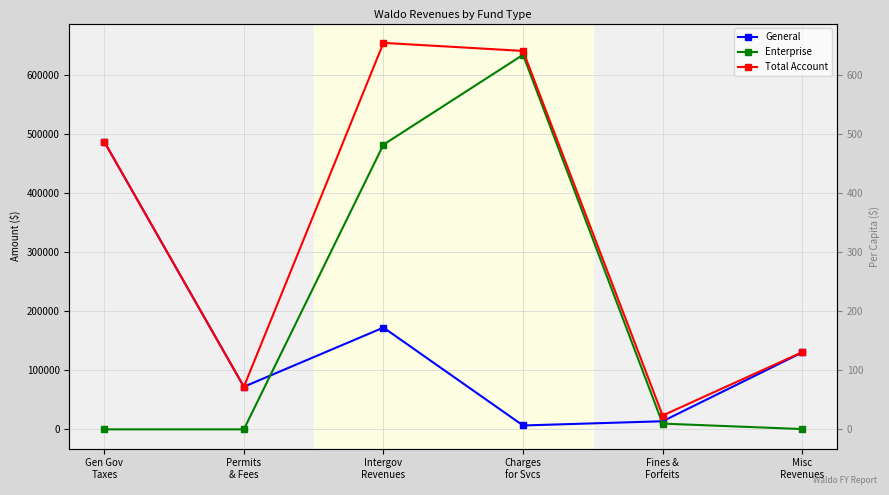

What is the difference between the maximum and minimum values in the General series?

480365